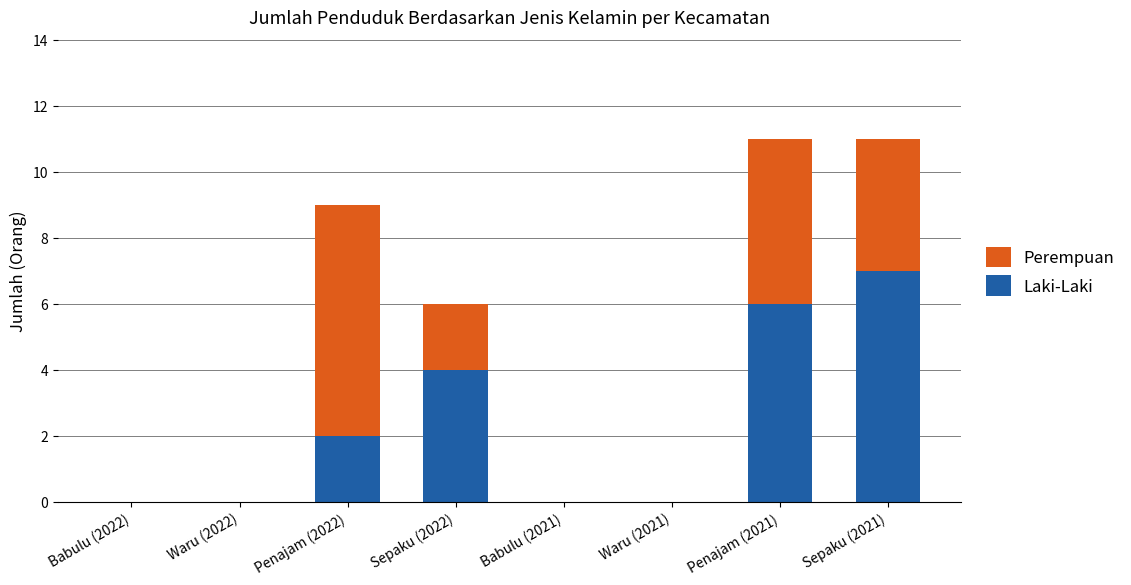

The value of Laki-Laki at Penajam (2021) is 10. True or false?

False